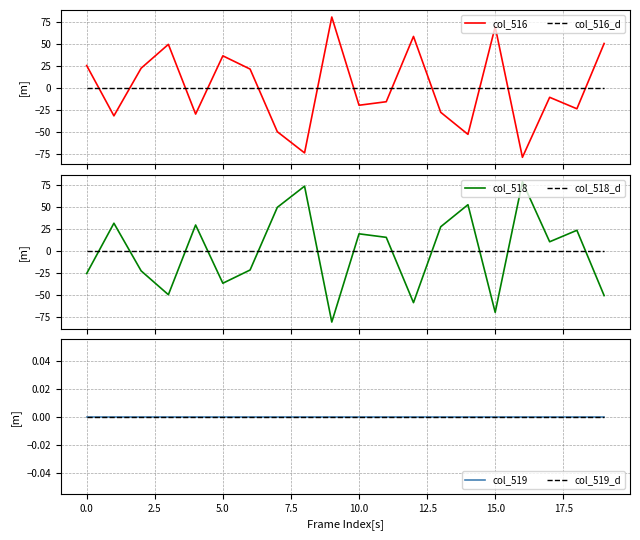

Reading left to right, transcribe all the data shown in this chart.

col_516: 25.3	-31.7	22.3	49.3	-29.7	36.3	21.3	-49.7	-73.7	80.3	-19.7	-15.7	58.3	-27.7	-52.7	69.3	-78.7	-10.7	-23.7	50.3
col_516_d: 0.0	0.0	0.0	0.0	0.0	0.0	0.0	0.0	0.0	0.0	0.0	0.0	0.0	0.0	0.0	0.0	0.0	0.0	0.0	0.0
col_518: -25.3	31.7	-22.3	-49.3	29.7	-36.3	-21.3	49.7	73.7	-80.3	19.7	15.7	-58.3	27.7	52.7	-69.3	78.7	10.7	23.7	-50.3
col_518_d: 0.0	0.0	0.0	0.0	0.0	0.0	0.0	0.0	0.0	0.0	0.0	0.0	0.0	0.0	0.0	0.0	0.0	0.0	0.0	0.0
col_519: 0.0	0.0	0.0	0.0	0.0	0.0	0.0	0.0	0.0	0.0	0.0	0.0	0.0	0.0	0.0	0.0	0.0	0.0	0.0	0.0
col_519_d: 0.0	0.0	0.0	0.0	0.0	0.0	0.0	0.0	0.0	0.0	0.0	0.0	0.0	0.0	0.0	0.0	0.0	0.0	0.0	0.0